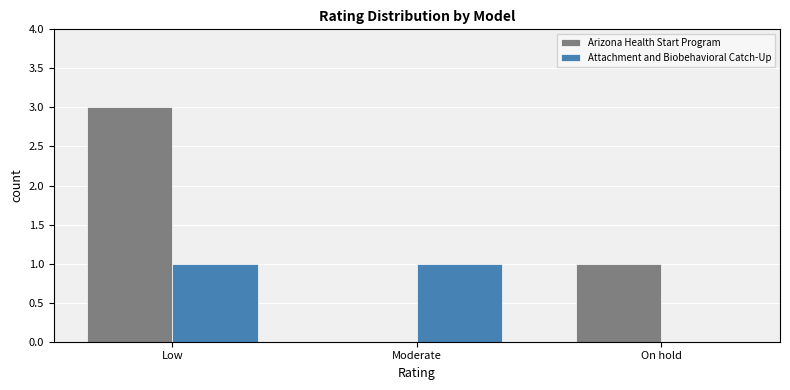

Between Low and Moderate, which series saw the biggest shift?

Arizona Health Start Program